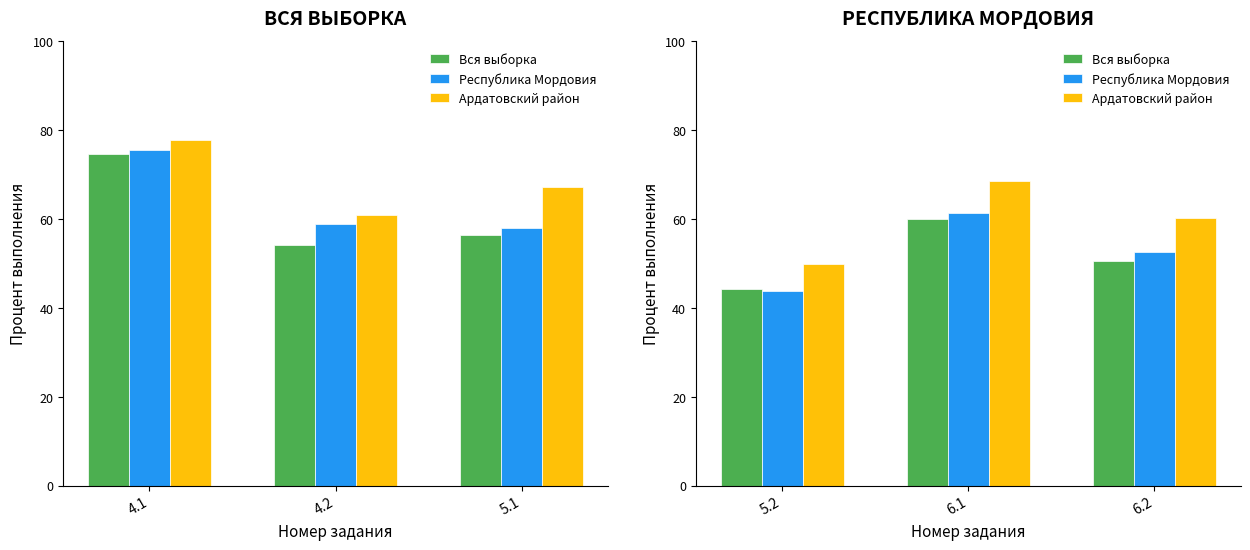

What is the lowest value of the Ардатовский район series?

50.0